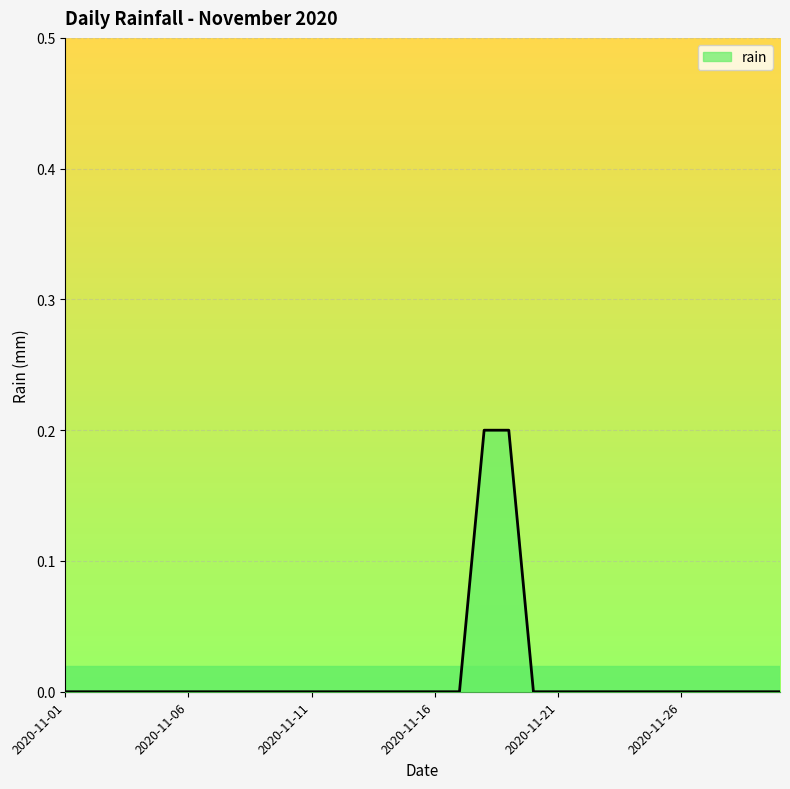

What is the maximum value shown in the chart?

0.2